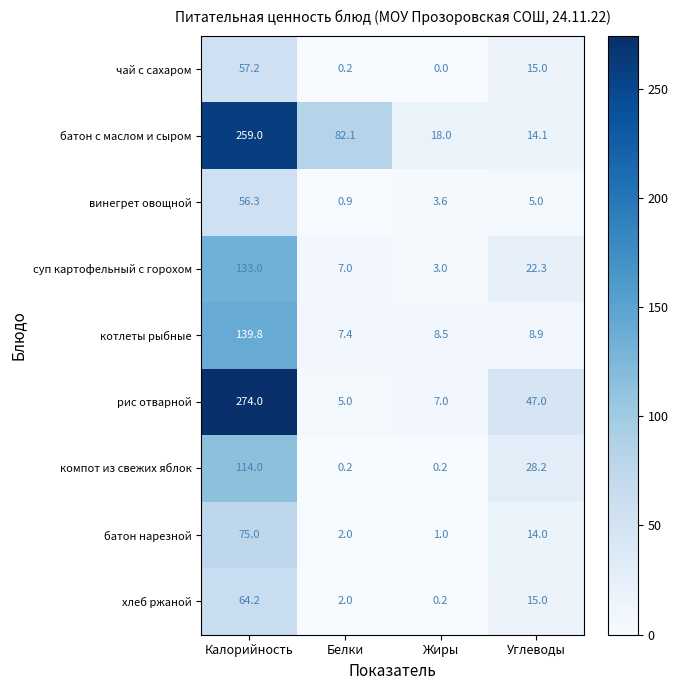

True or false: котлеты рыбные has a value of 1.6 at Белки.

False